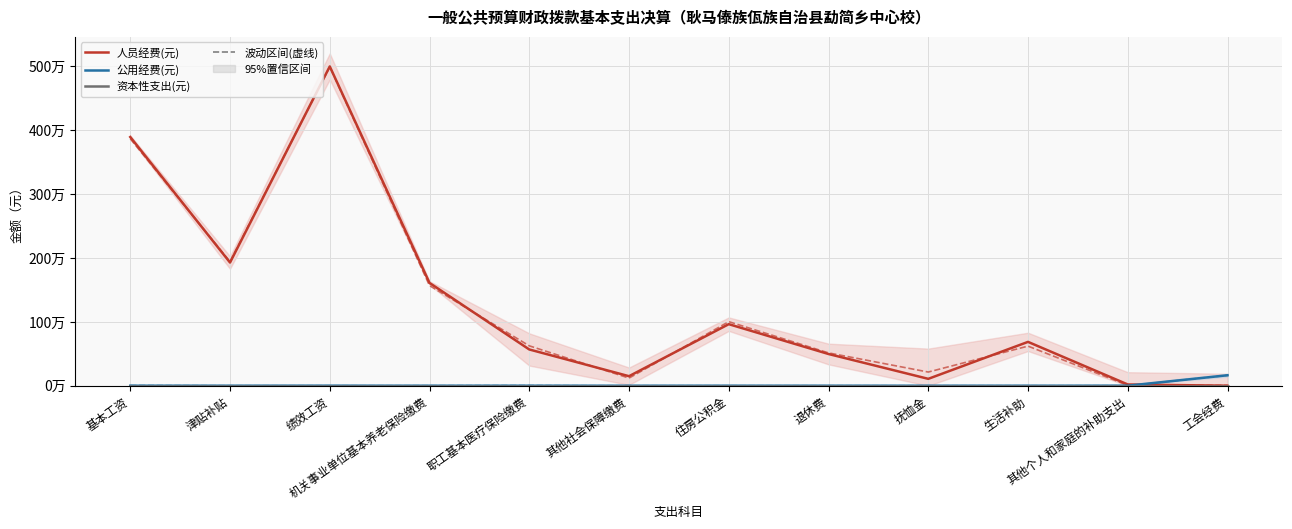

Which has a higher value, 抚恤金 or 绩效工资?

绩效工资